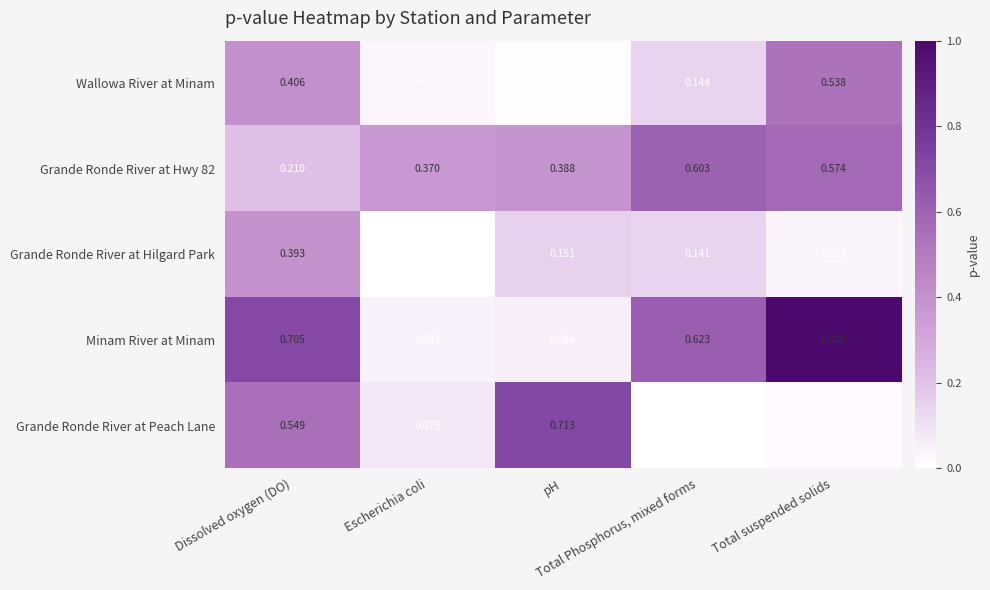

Which series has the largest total across all categories?

Minam River at Minam